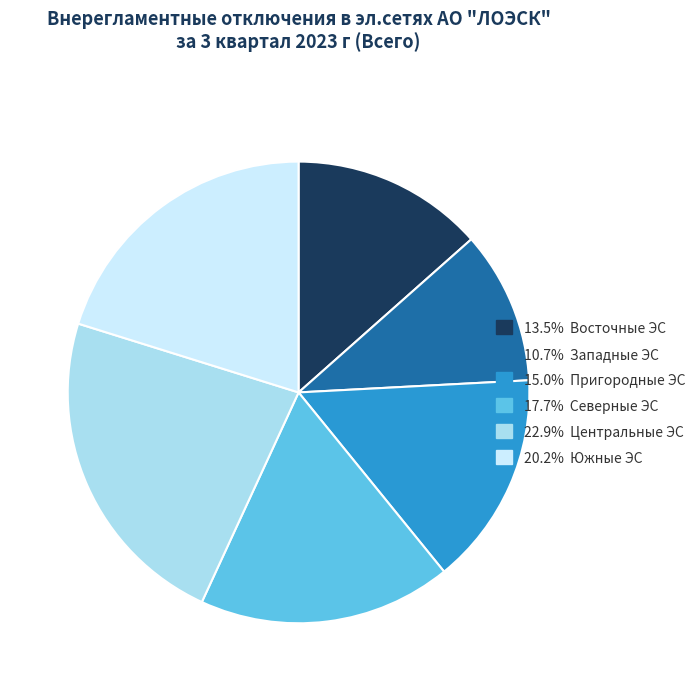

Do 20.2% Южные ЭС and 13.5% Восточные ЭС together represent more than half of the pie?

No